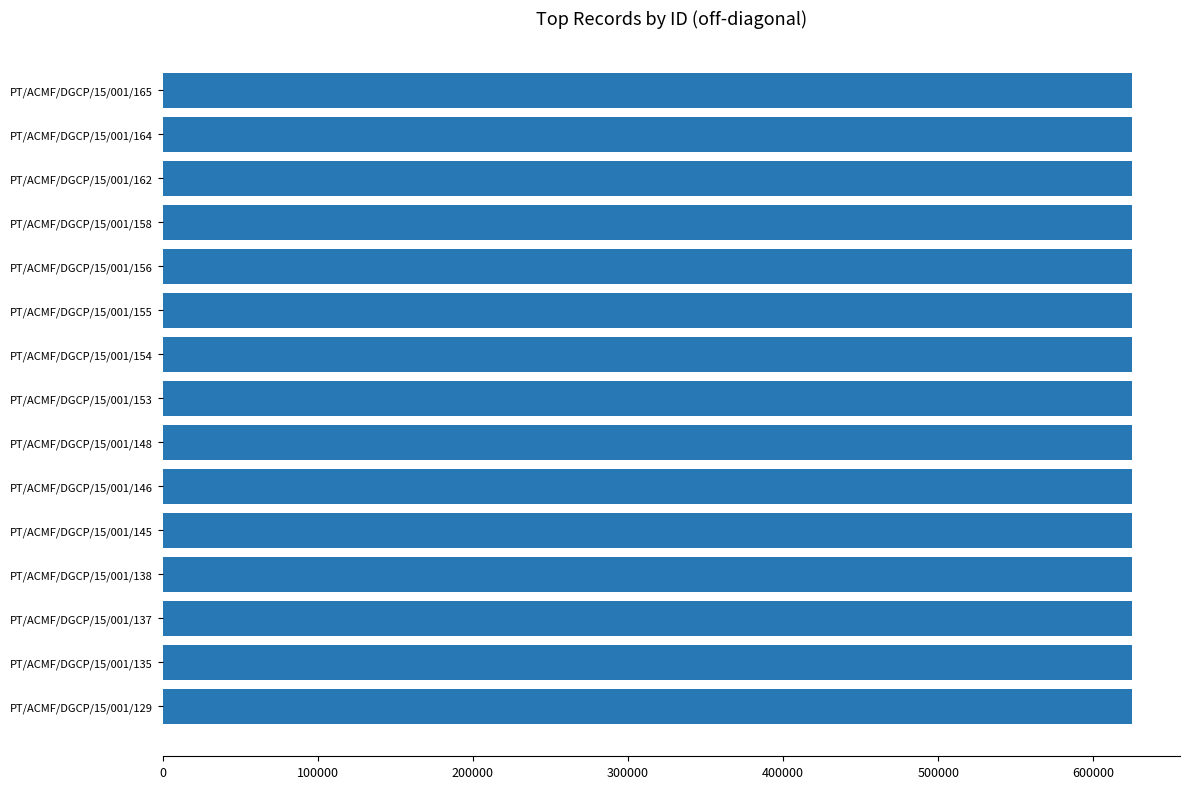

Is it true that the value at PT/ACMF/DGCP/15/001/158 is 624640?

True